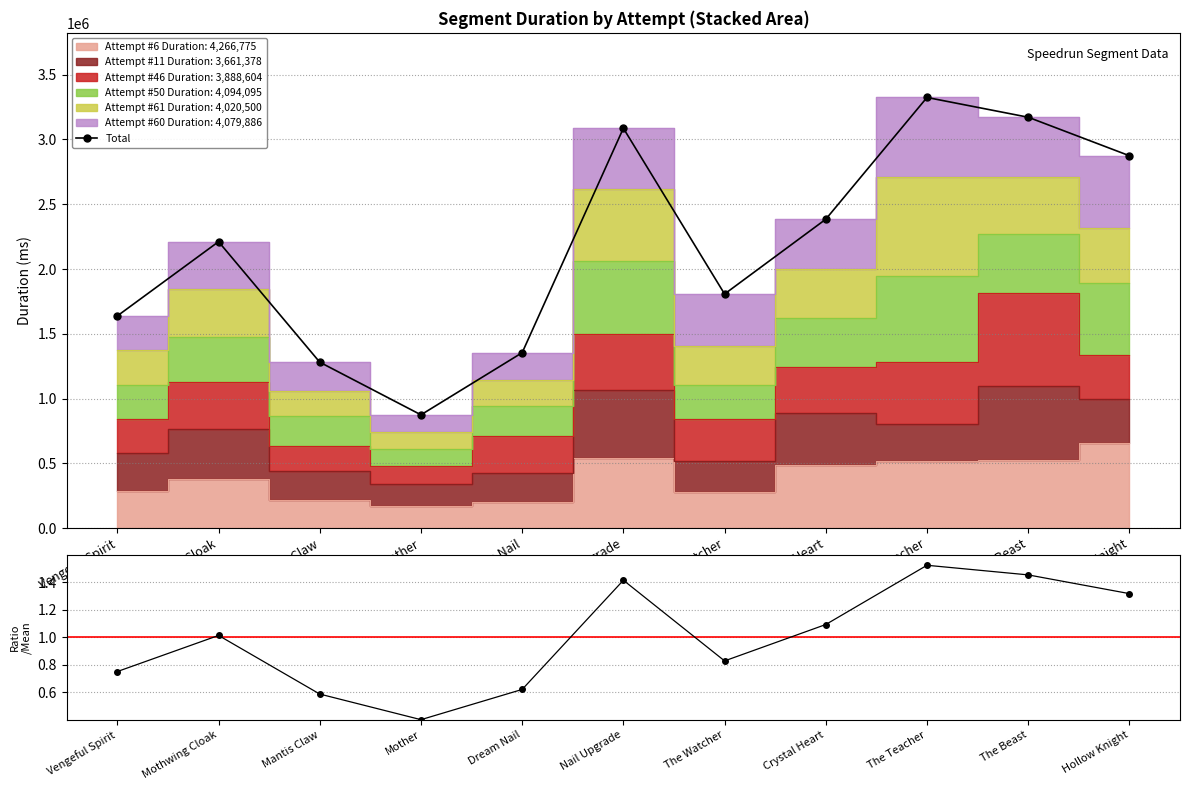

What is the sum of all values?

24011238